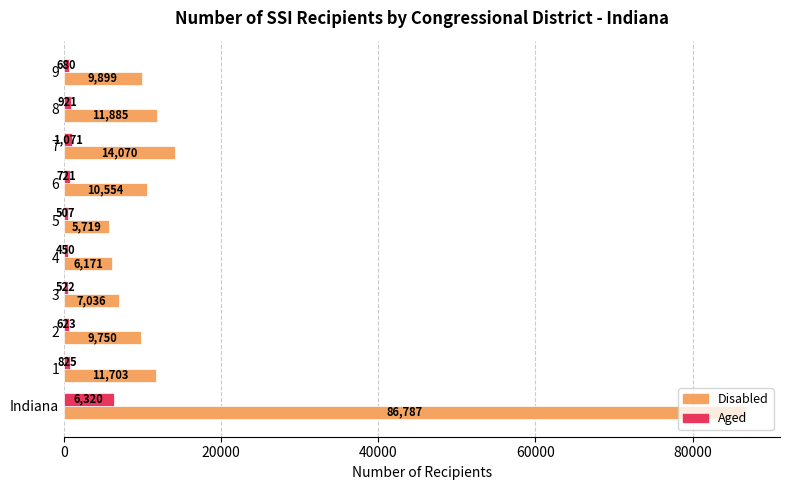

The value of Disabled at 8 is 11885. True or false?

True